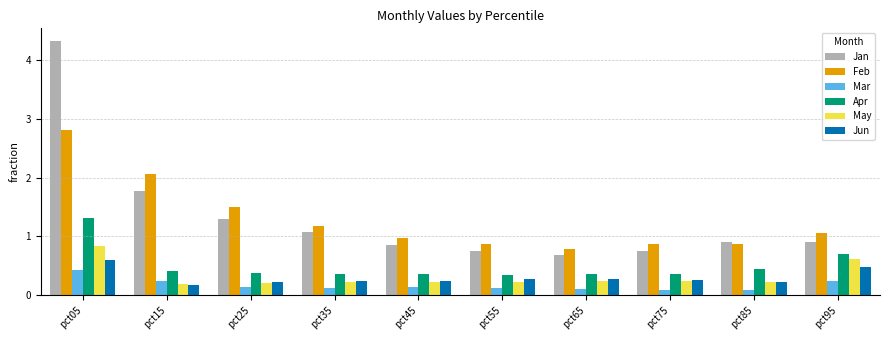

Between pct05 and pct85, which series saw the biggest shift?

Jan